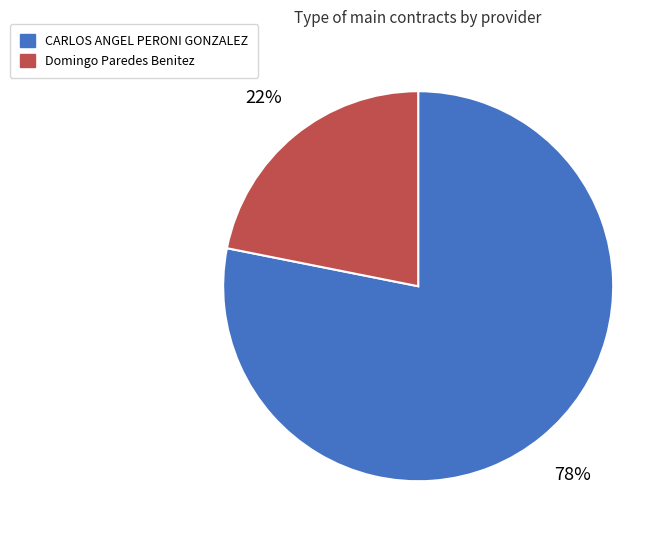

Which category has the biggest portion of the pie?

CARLOS ANGEL PERONI GONZALEZ